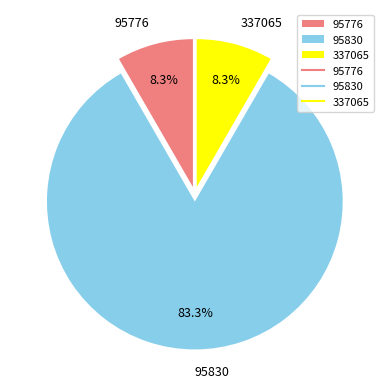

To the nearest percent, what portion does 95830 represent?

83%